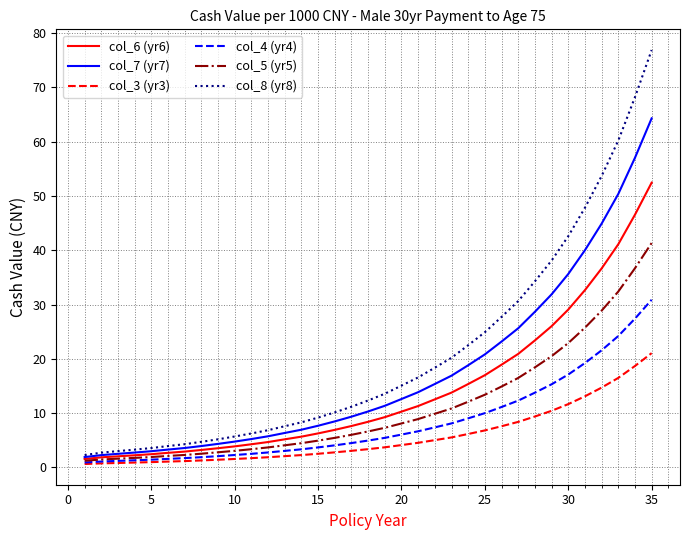

What is the smallest value displayed?

0.6